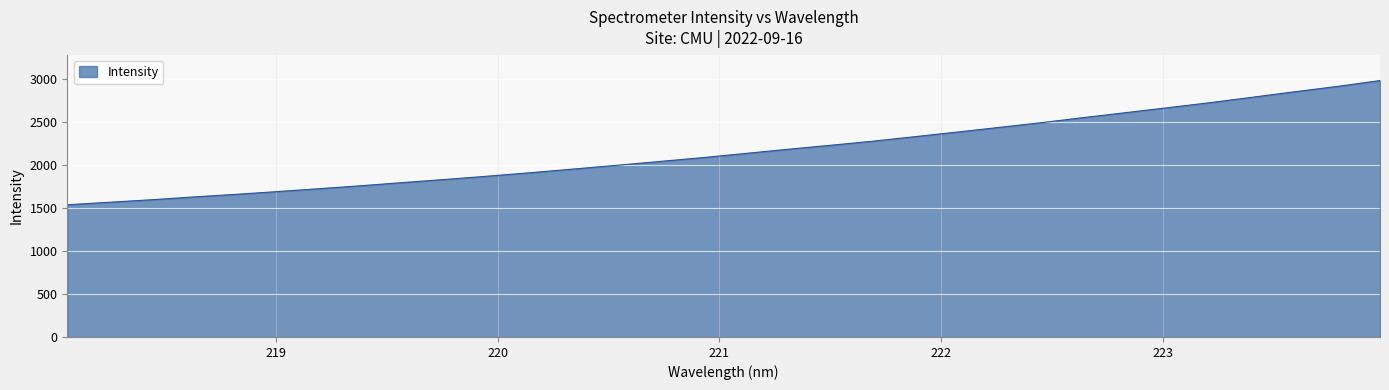

What is the difference between the maximum and minimum values?

1442.2